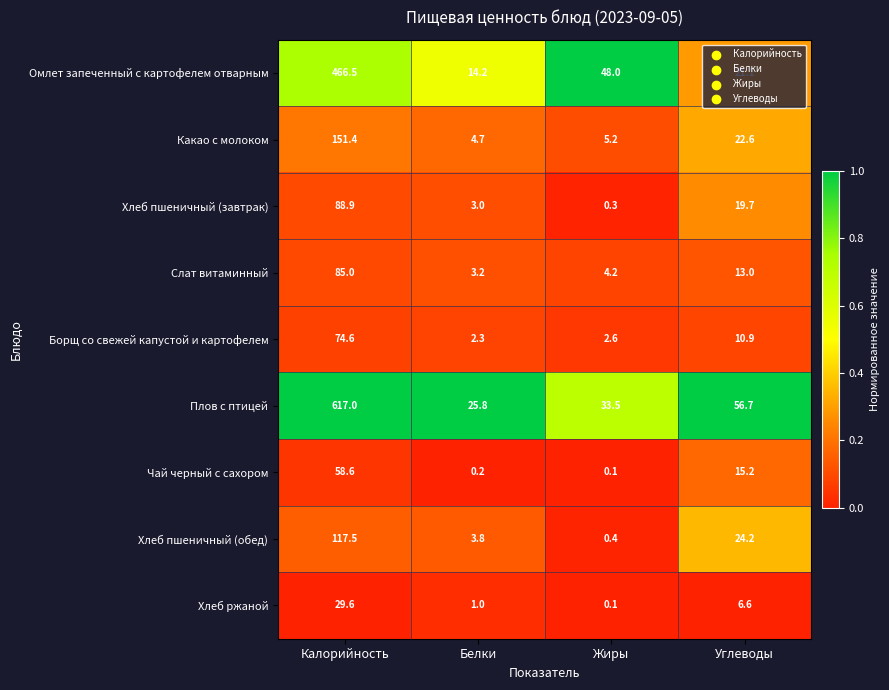

What is the spread (max minus min) of values at Калорийность?

587.4